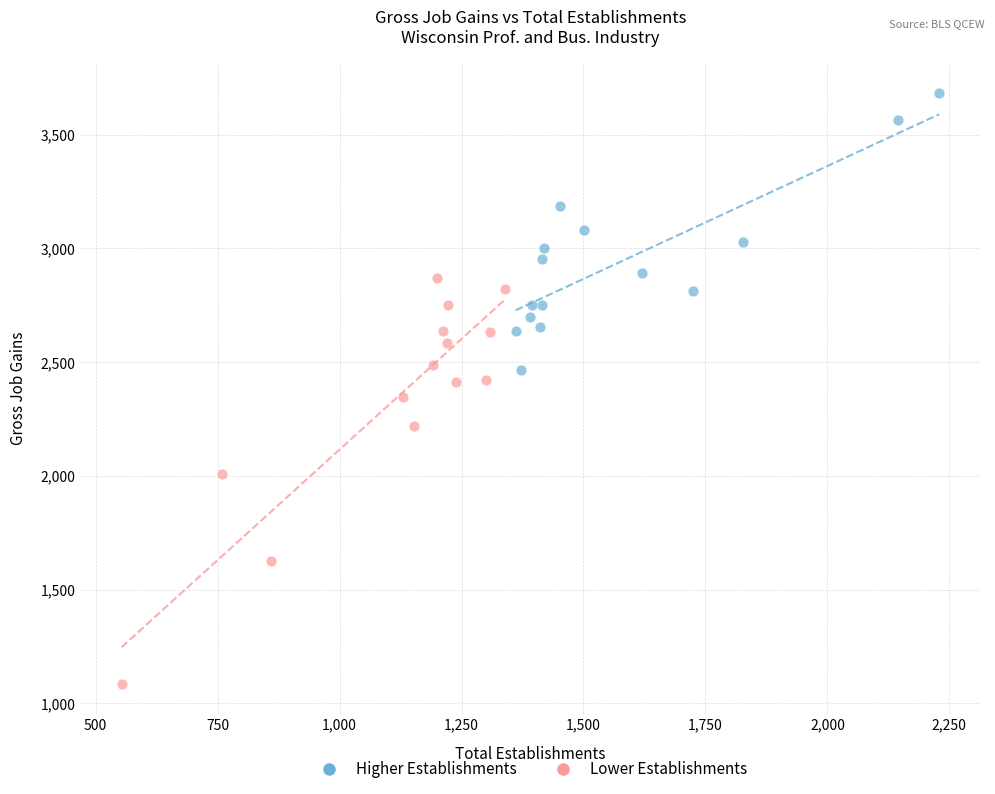

Which series contains the lowest Y value?

Lower Establishments